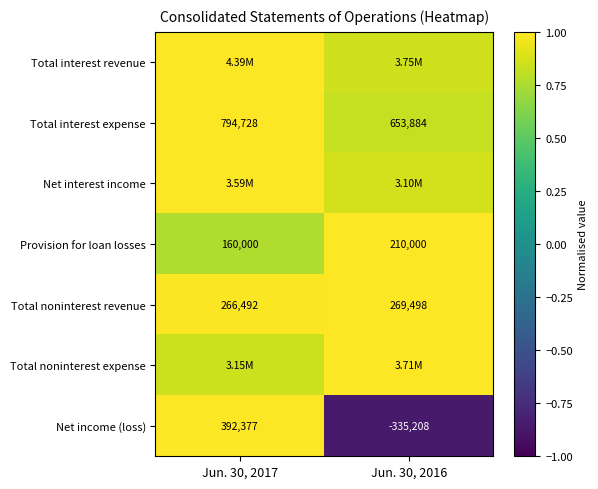

Is the value of Total interest expense at Jun. 30, 2017 greater than the value of Provision for loan losses at Jun. 30, 2017?

Yes